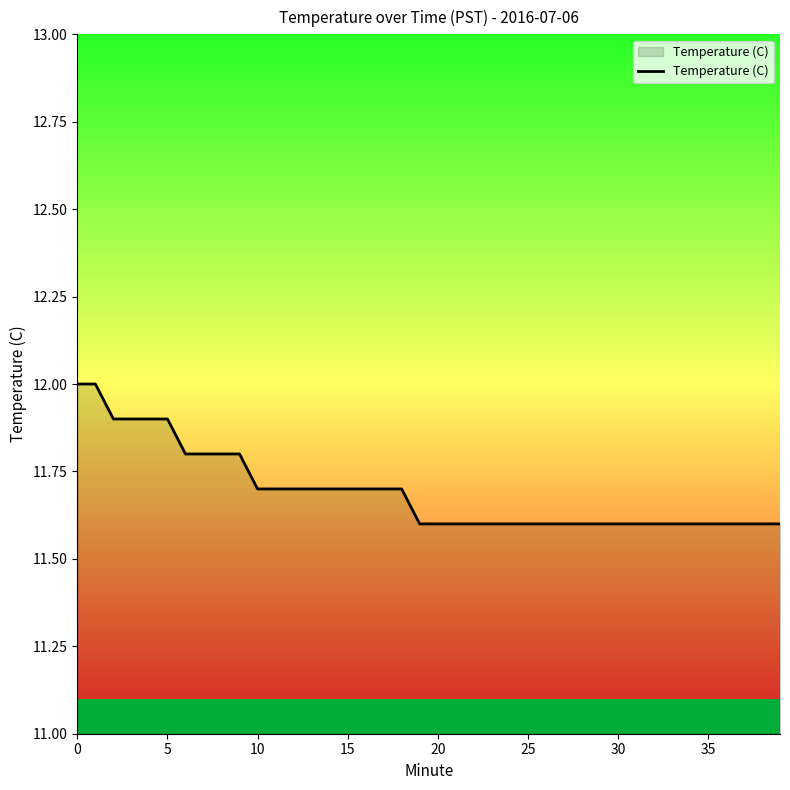

What is the sum of all values?

467.7